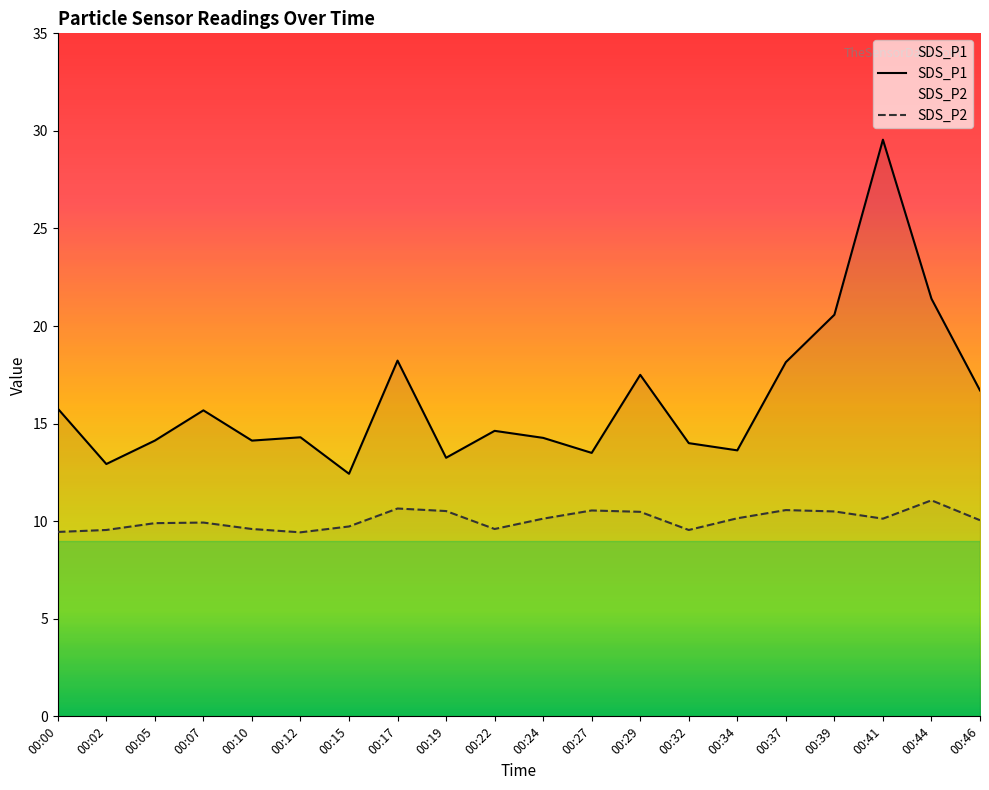

Which series has the largest total across all categories?

SDS_P1